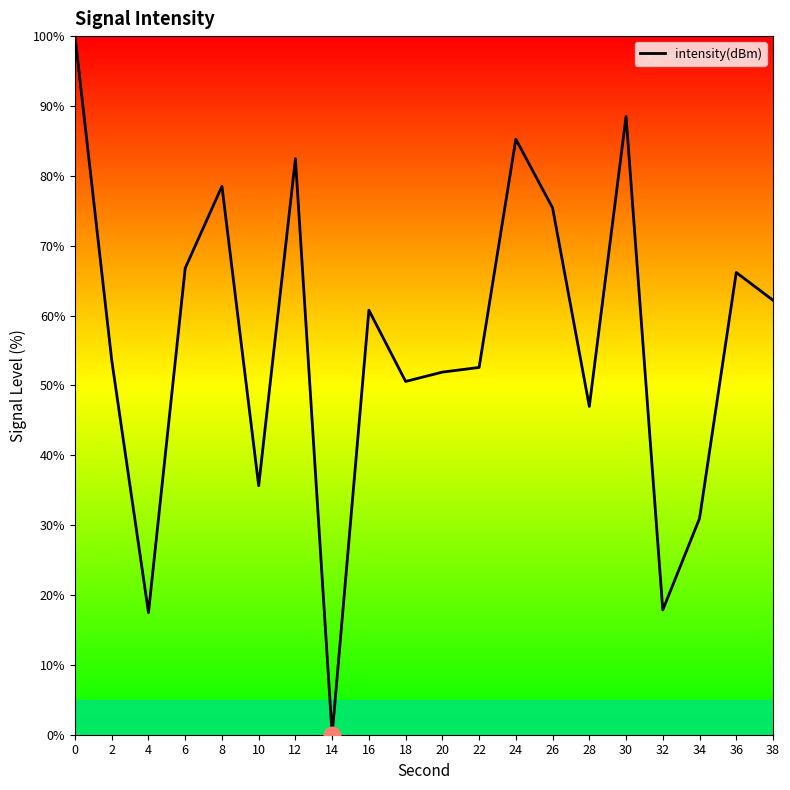

The value at 22 is 32.3. True or false?

False